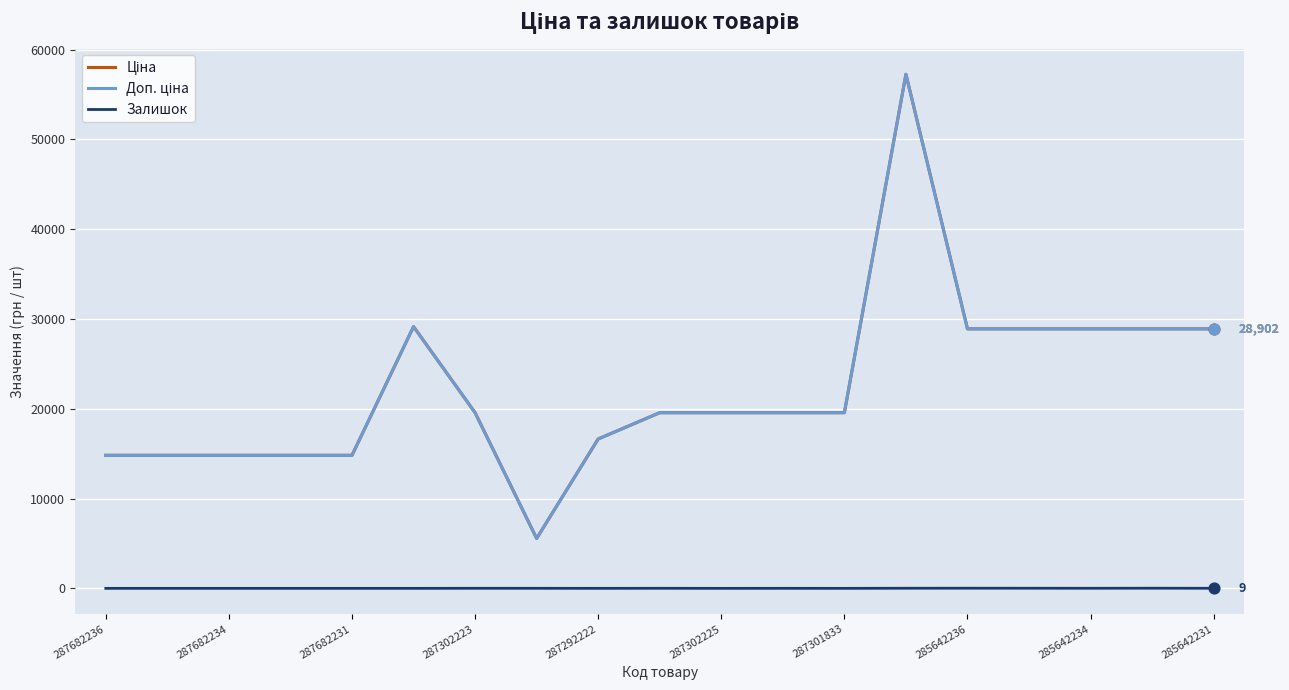

Which series has the largest total across all categories?

Ціна